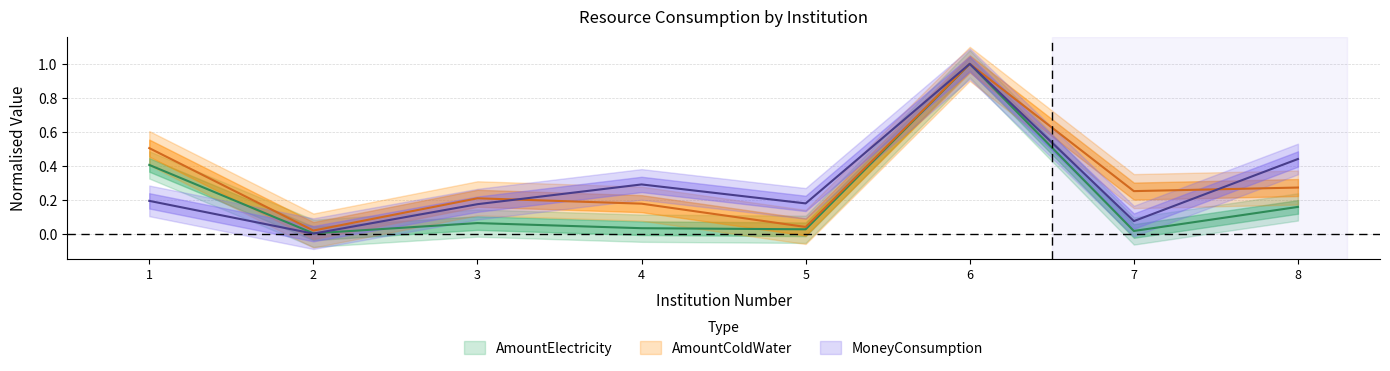

Which category has the lowest value across all series?

2